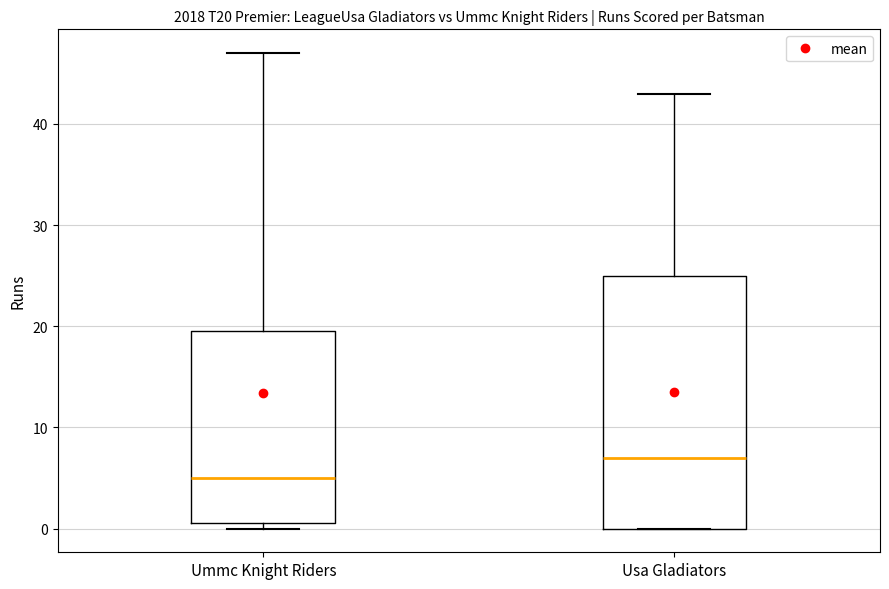

Which box has the lowest median line?

Ummc Knight Riders